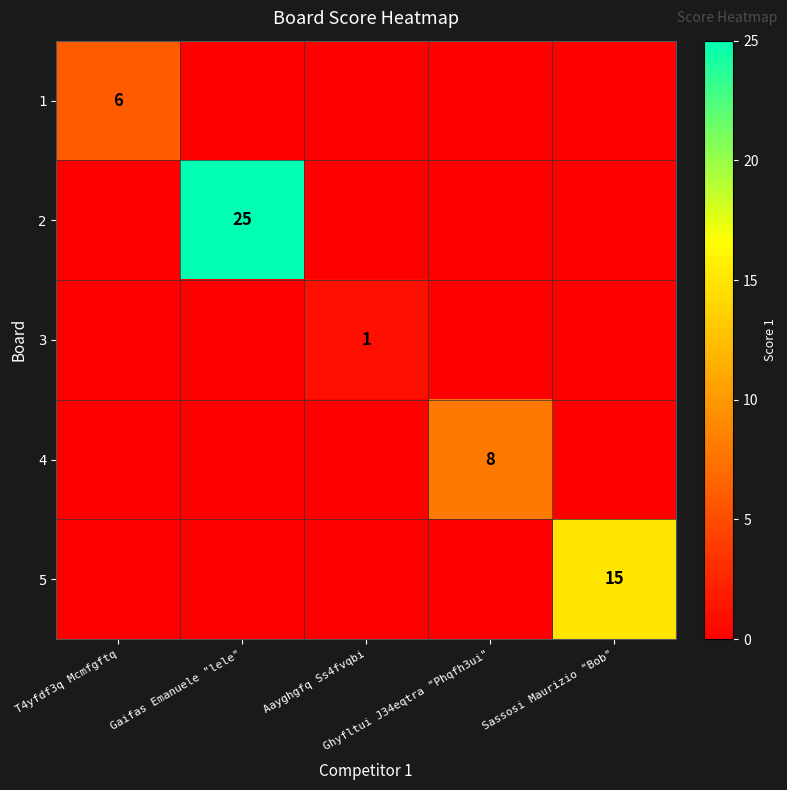

What is the greatest value displayed?

25